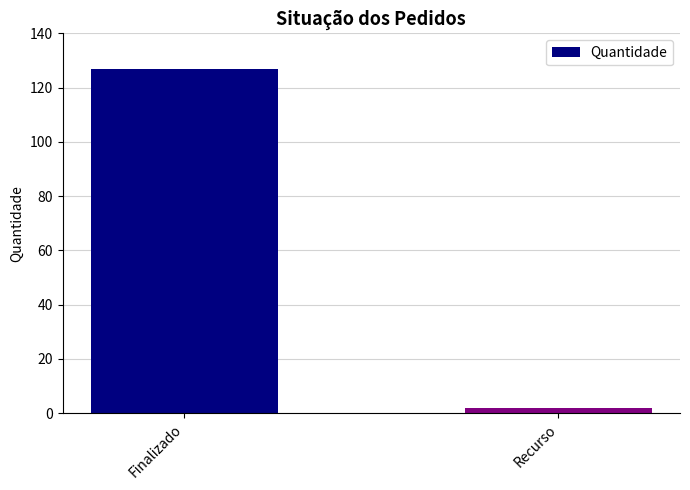

Where is the data nearest to the value 64?

Recurso